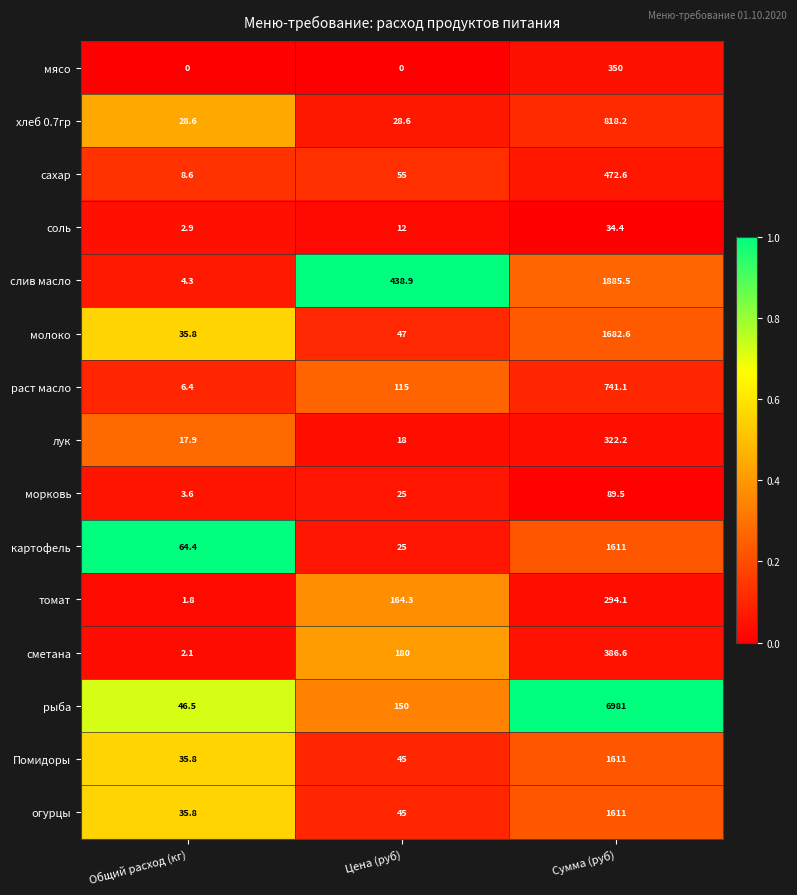

At which label is рыба closest to 3513?

Цена (руб)